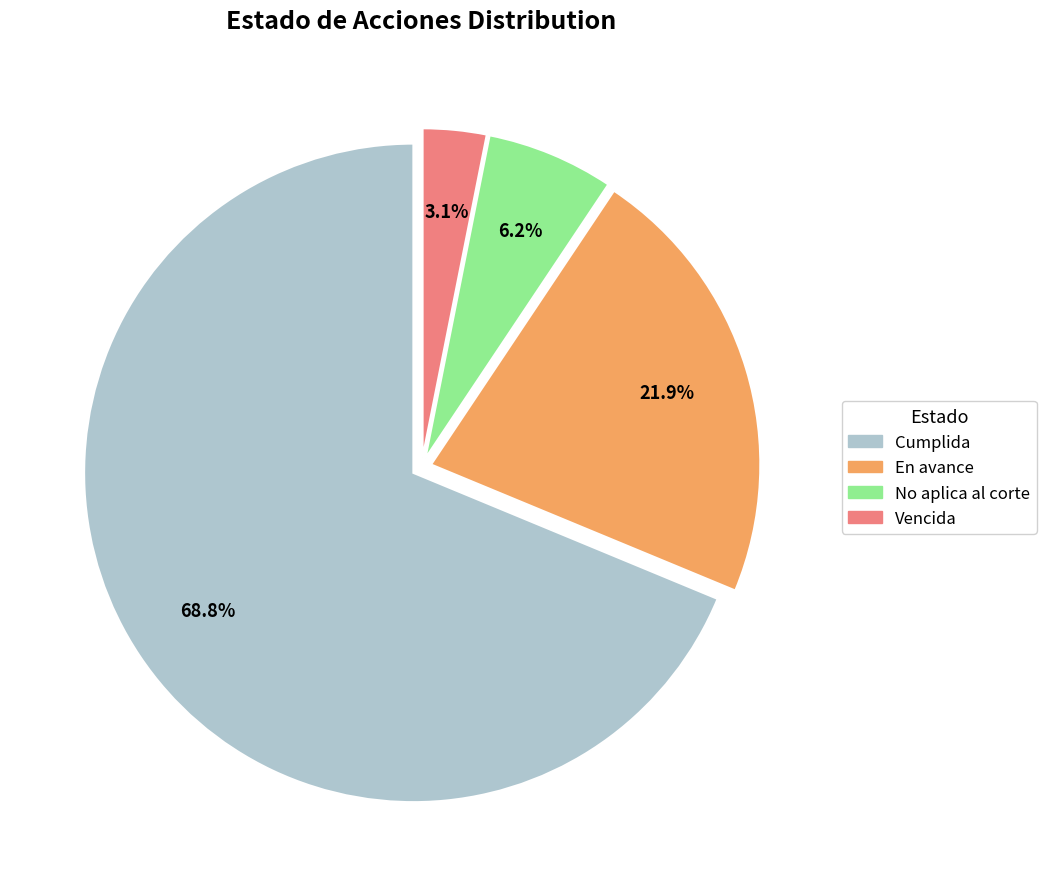

Is it true that En avance is 11% of the pie?

False